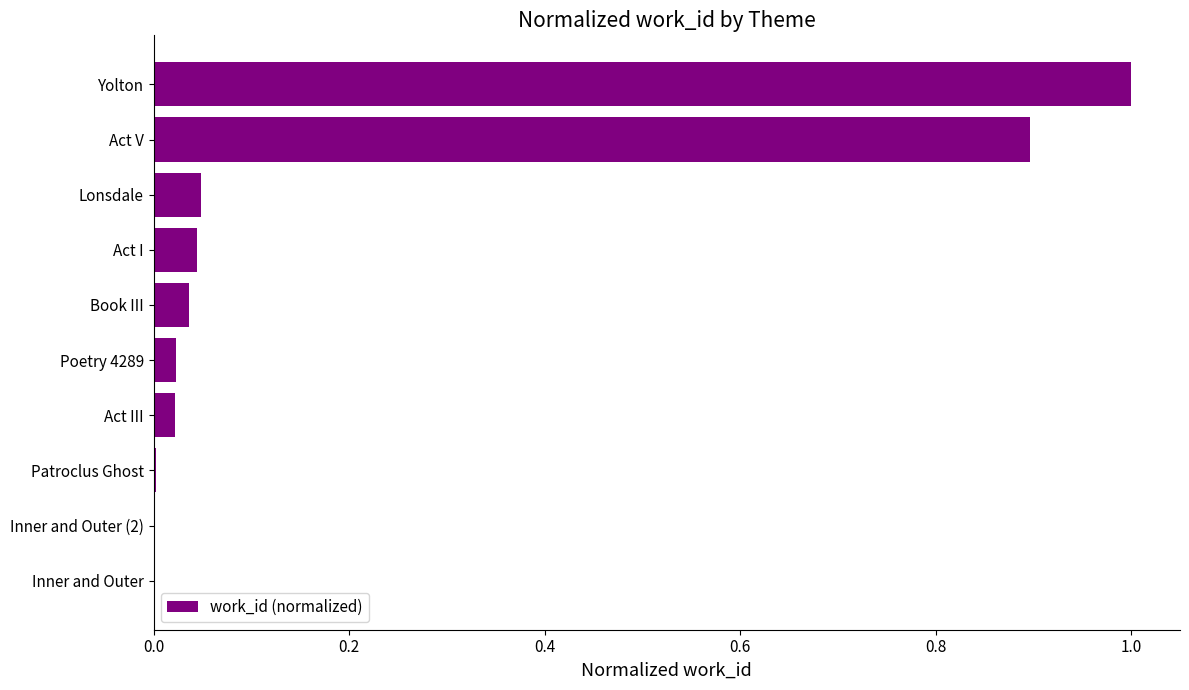

Which category has the highest value across all series?

Yolton